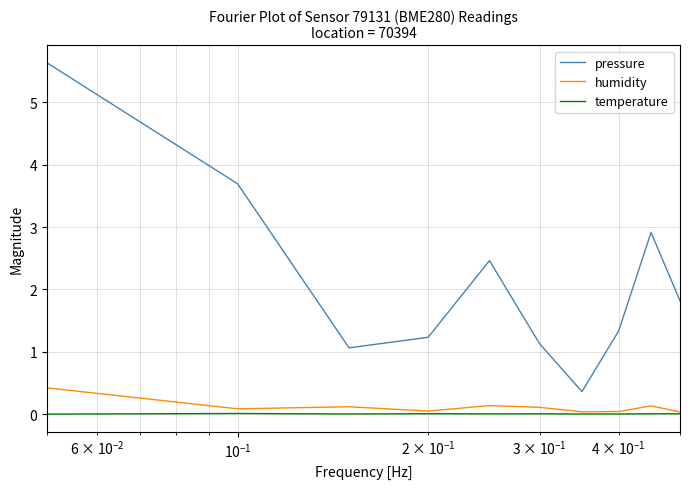

What is the lowest value of the pressure series?

0.4